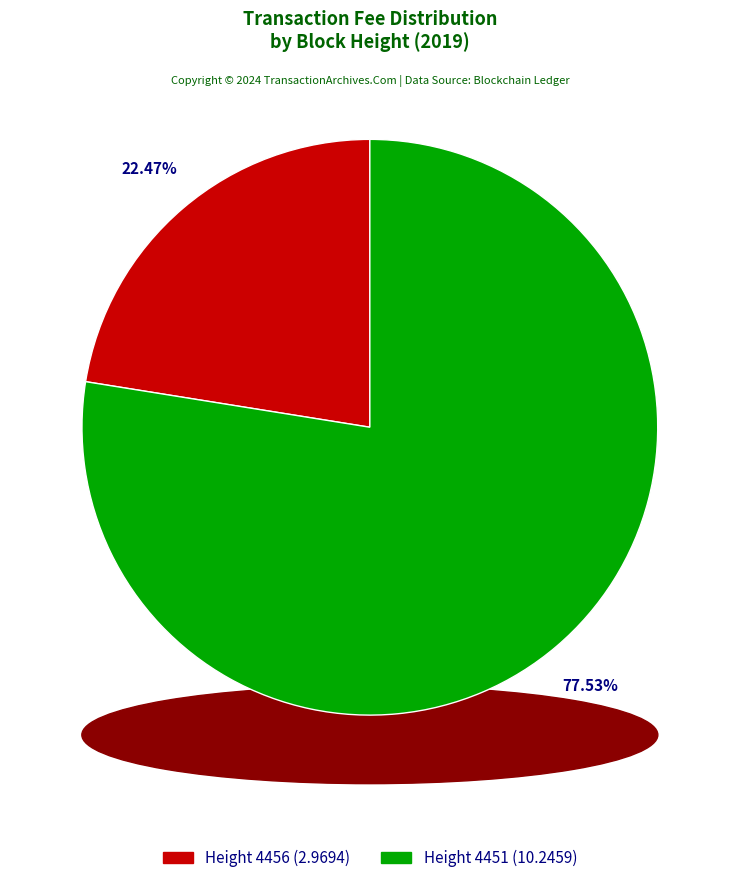

Does any single category account for the majority?

Yes